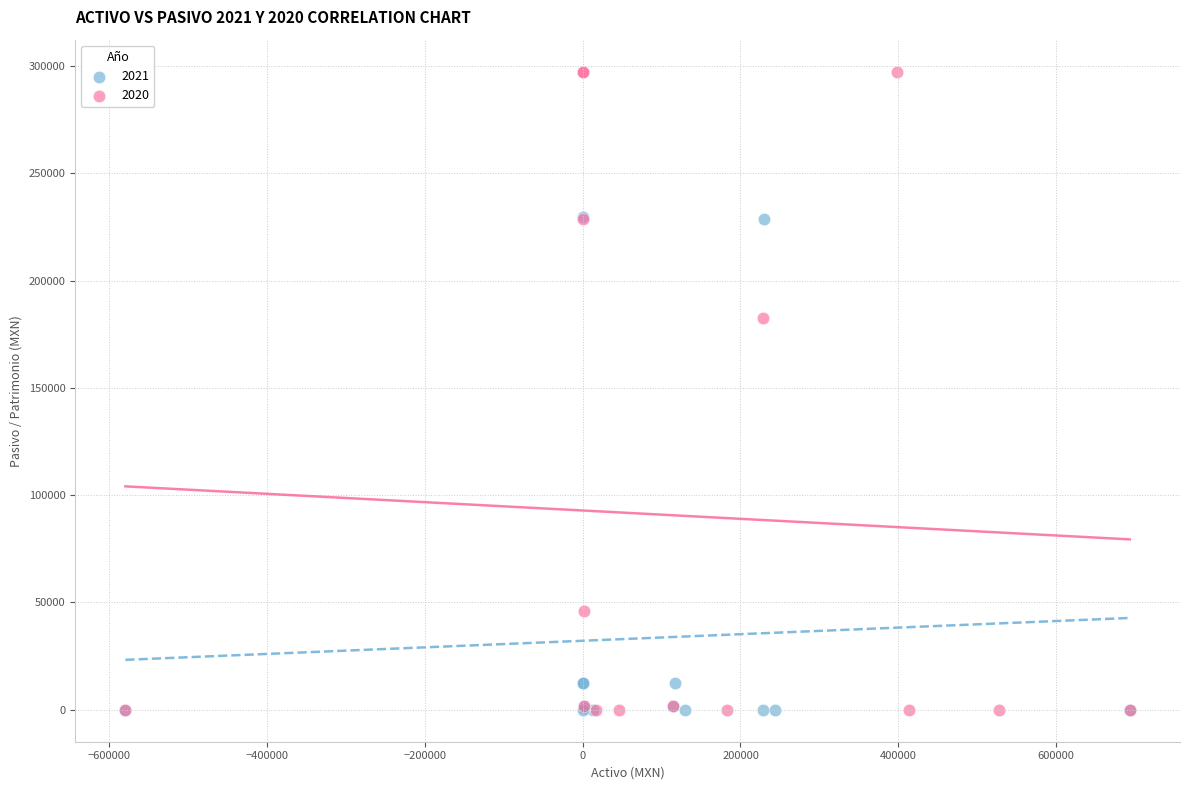

Which series reaches the maximum Y coordinate?

2020